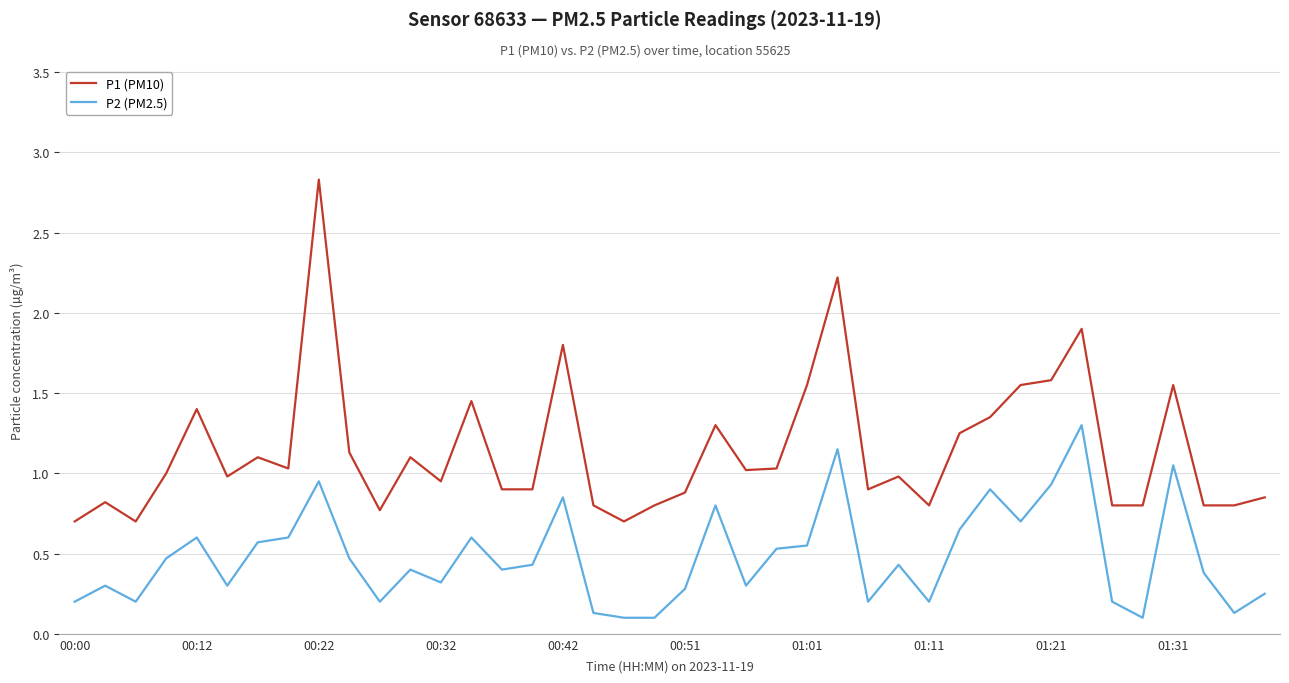

How many lines are shown in the chart?

2